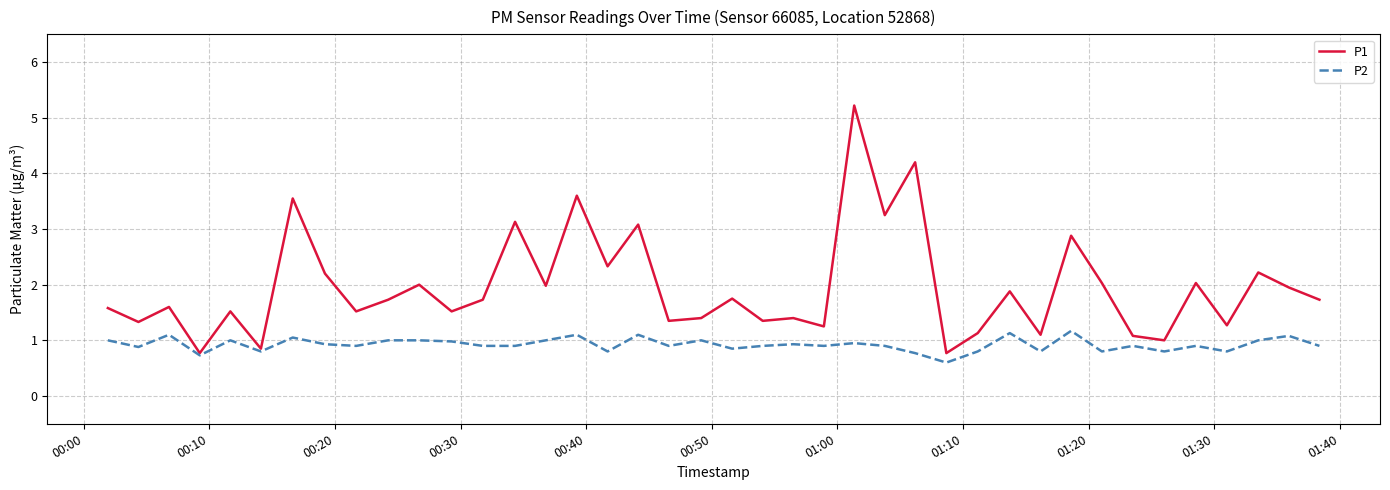

Rank the series by their average value, from highest to lowest.

P1, P2